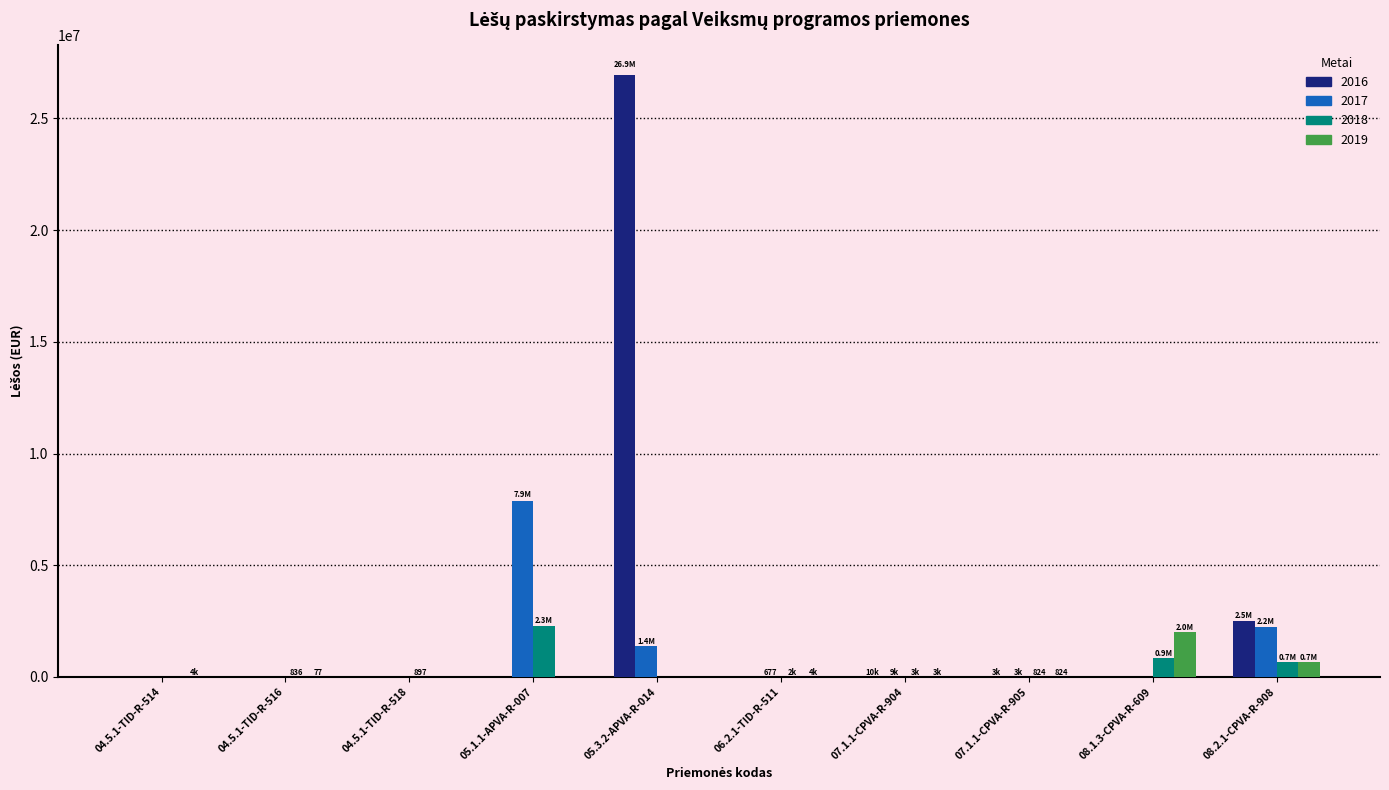

True or false: 2016 has a value of 26923258.9 at 05.3.2-APVA-R-014.

True